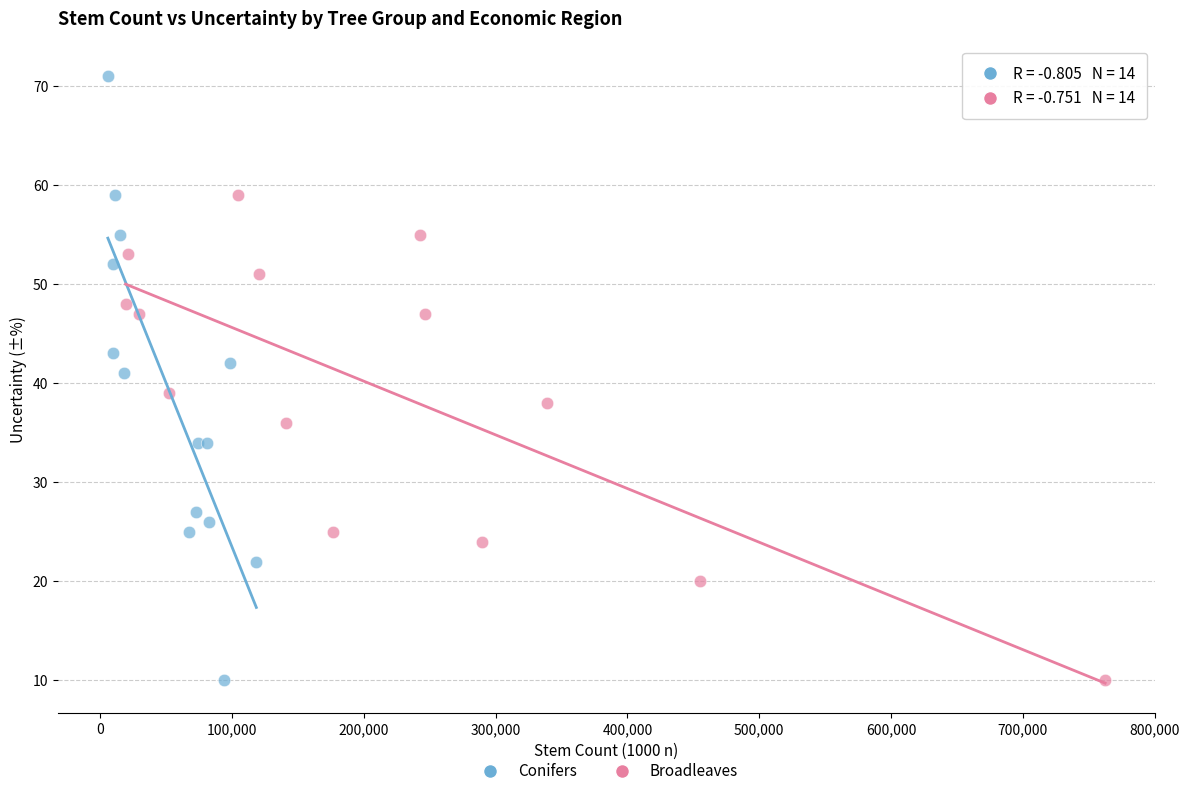

Which series contains the highest Y value?

Conifers